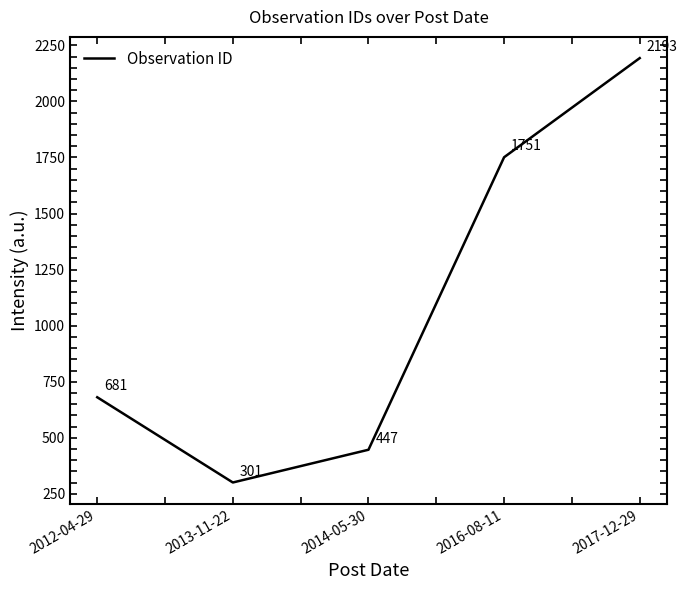

Approximately how many times larger is the value at 2013-11-22 compared to 2012-04-29?

0.4